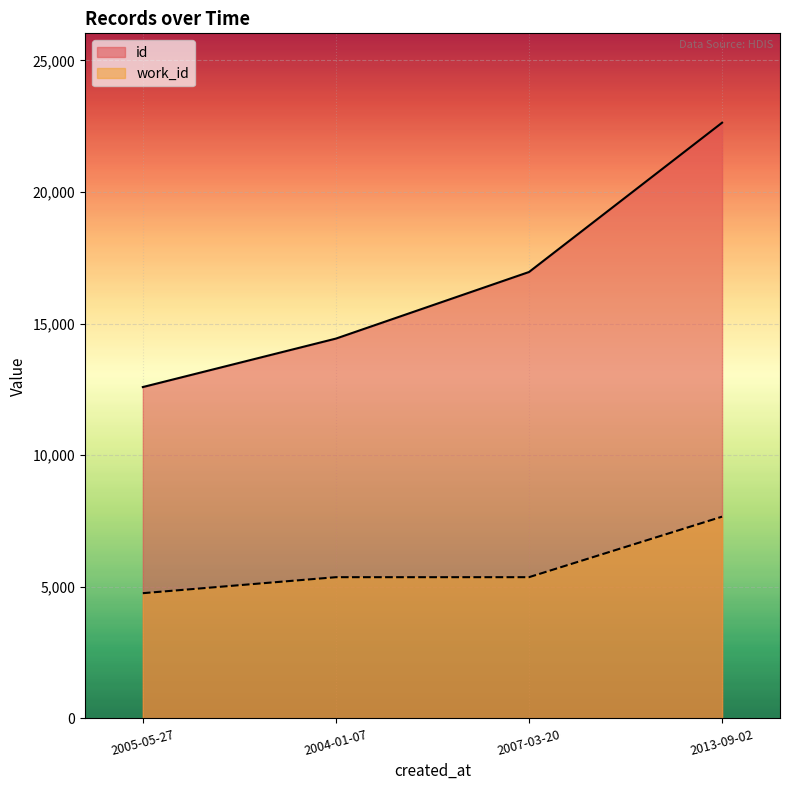

What is the minimum value for work_id?

4758